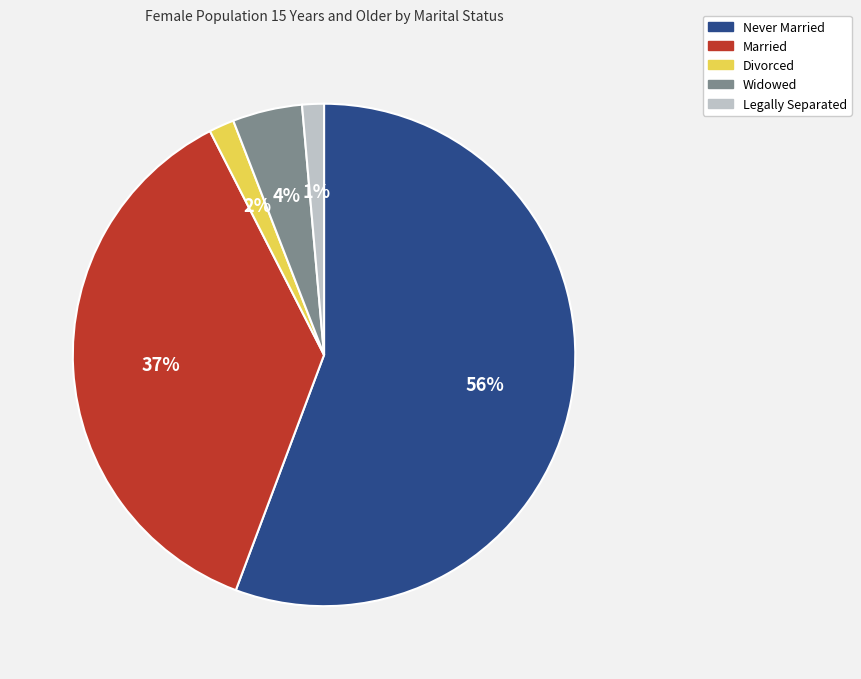

Which category has the biggest portion of the pie?

Never Married